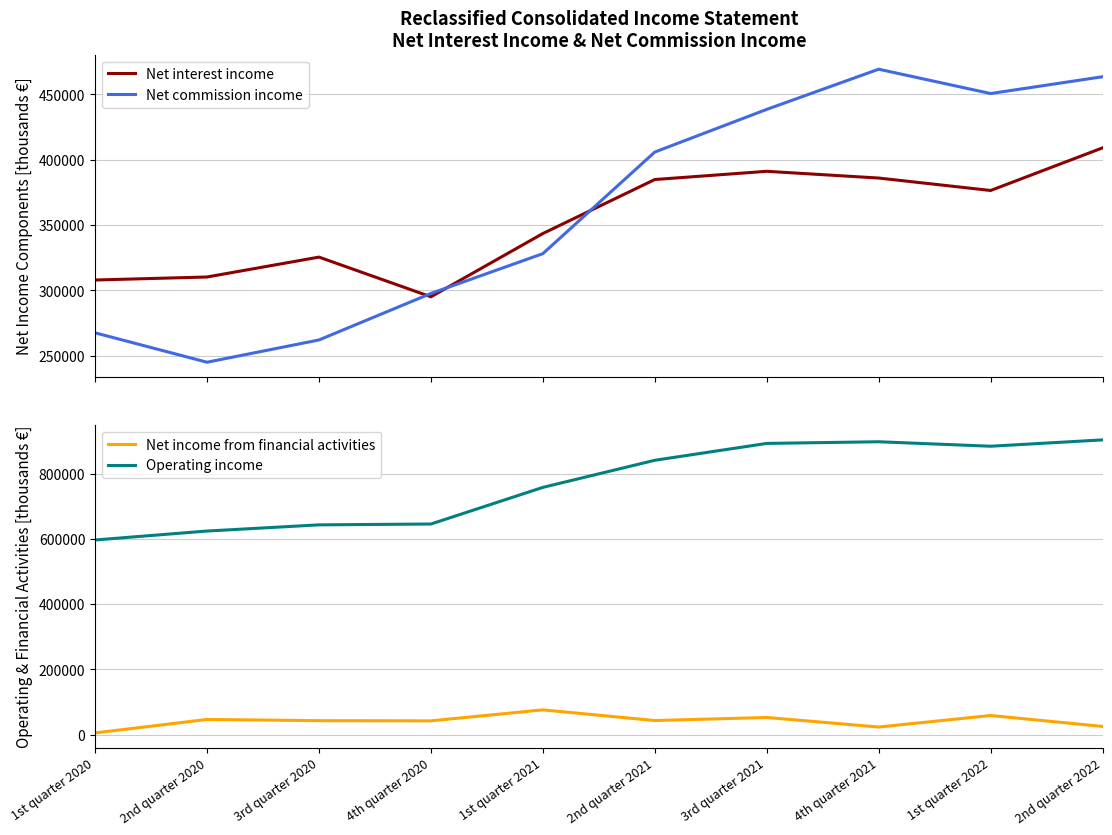

What are all the series names shown in the legend?

Net interest income, Net commission income, Net income from financial activities, Operating income